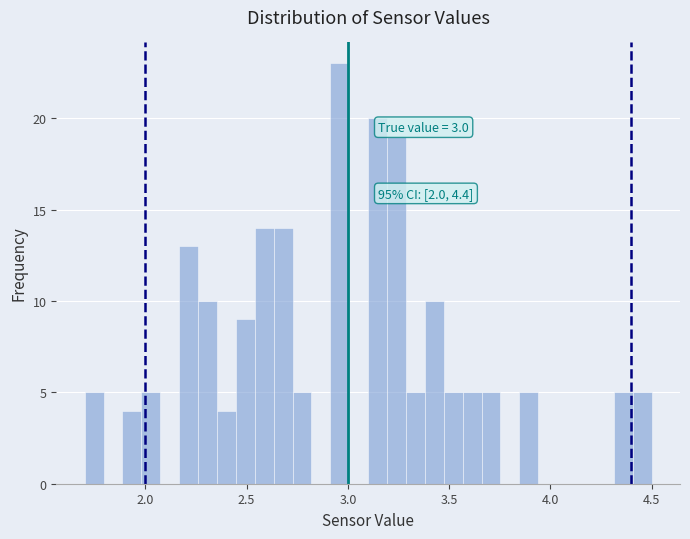

Around what value on the x-axis is the tallest bar? Give the approximate position of its centre, as read against the axis.

2.95